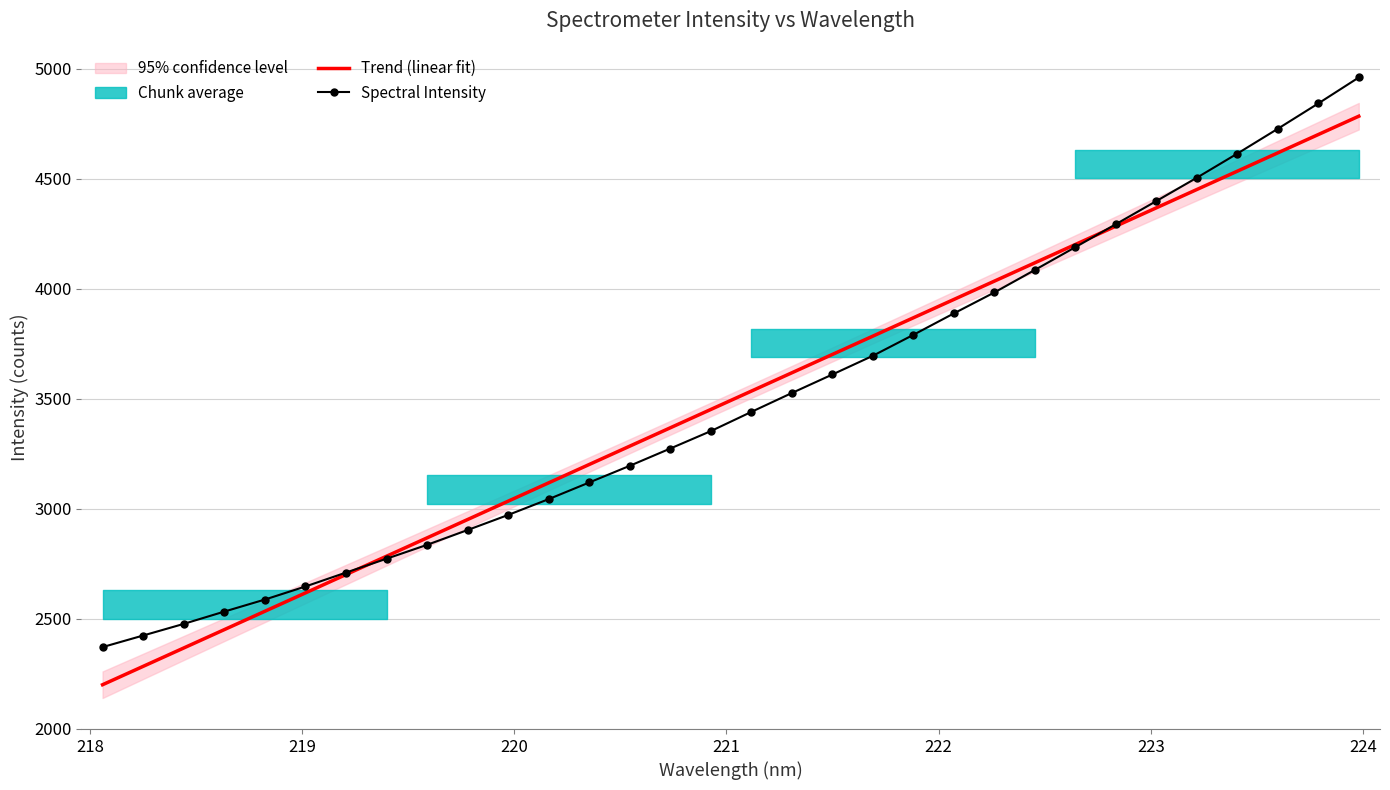

How many lines are shown in the chart?

2